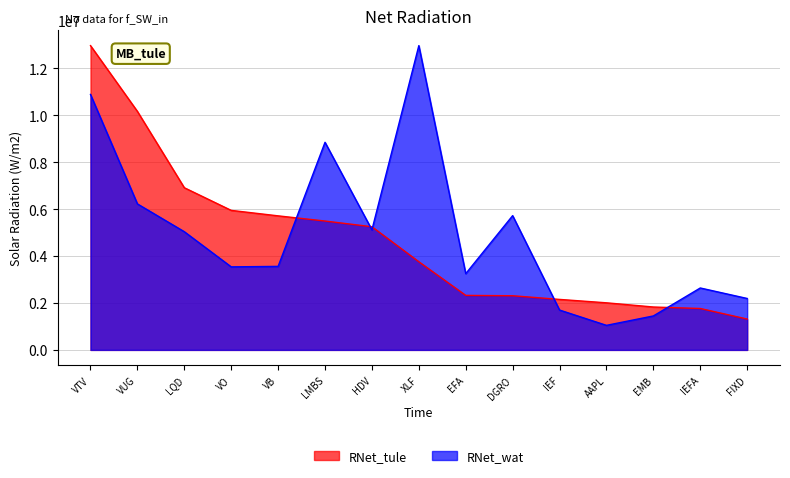

Reading right to left, transcribe all the data shown in this chart.

Value: 1315000.0	1765000.0	1828000.0	2007000.0	2152000.0	2308000.0	2323000.0	3757000.0	5249000.0	5492000.0	5713000.0	5946000.0	6912000.0	10165000.0	12968000.0
Shares: 2191635.7	2638893.1	1447028.8	1046478.9	1698575.2	5721919.0	3249544.7	12968000.0	5115790.1	8847294.1	3559557.7	3538835.4	5037834.6	6222709.2	10887048.0